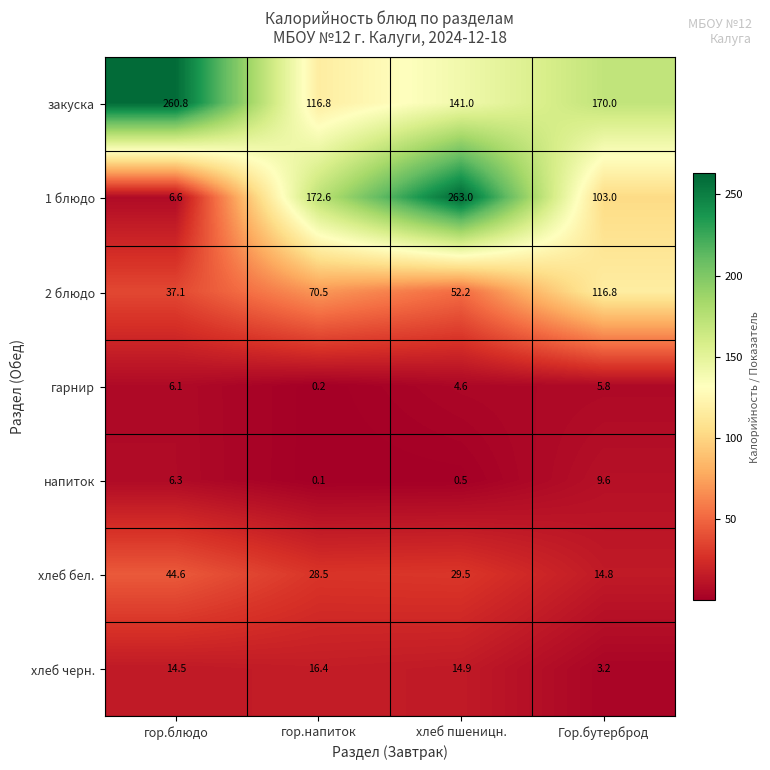

Where is хлеб черн. nearest to the value 9?

гор.блюдо